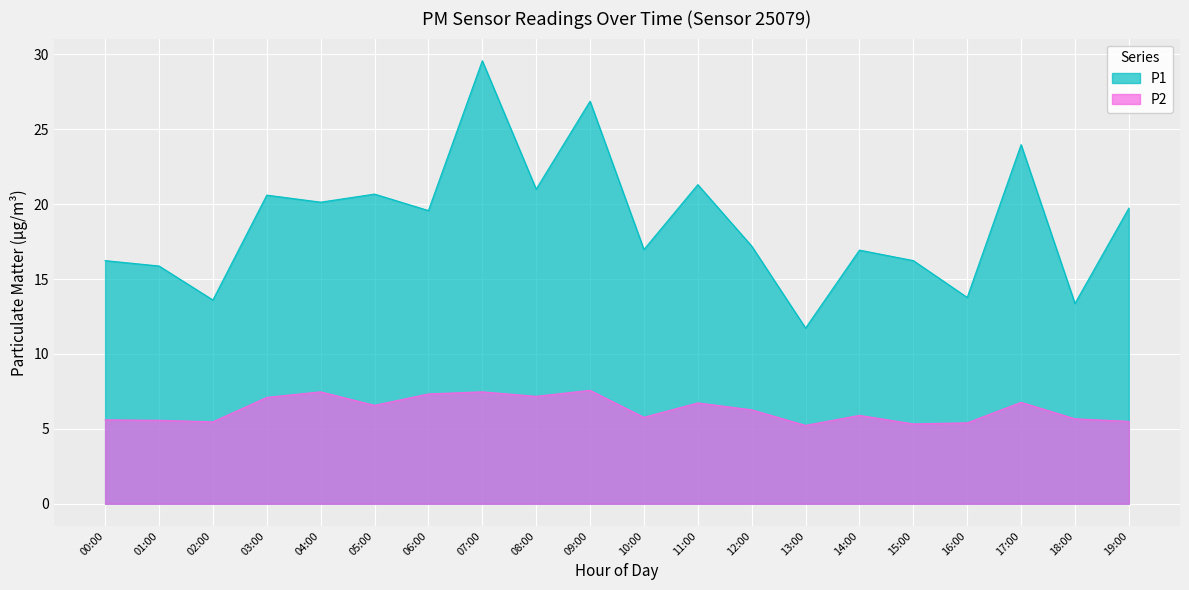

Does the chart display data point markers on the line(s)?

No